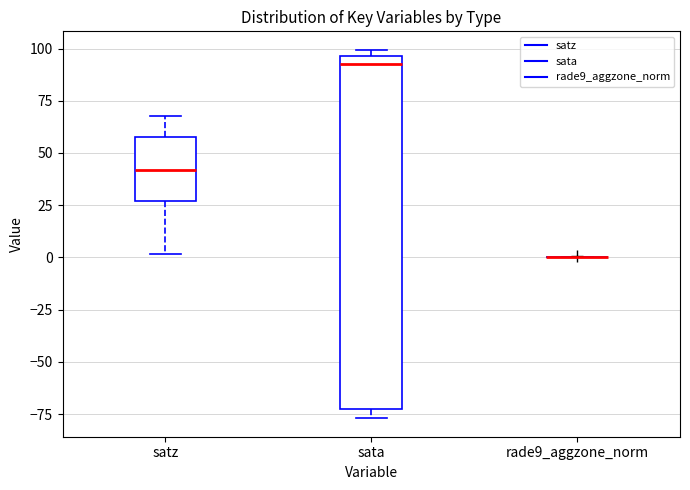

Reading left to right, read every box against the y-axis: the position of its median line, the range the box covers, and the ends of its whiskers. The values are not printed on the chart, so give them approximately, as read against the axis.

satz: median 40, box 25 to 60, whiskers 0 to 70
sata: median 95 (just below the box's upper edge), box -75 to 95, whiskers -75 (just below the box's lower edge) to 100
rade9_aggzone_norm: box collapsed to a line at 0, whiskers 0 to 0